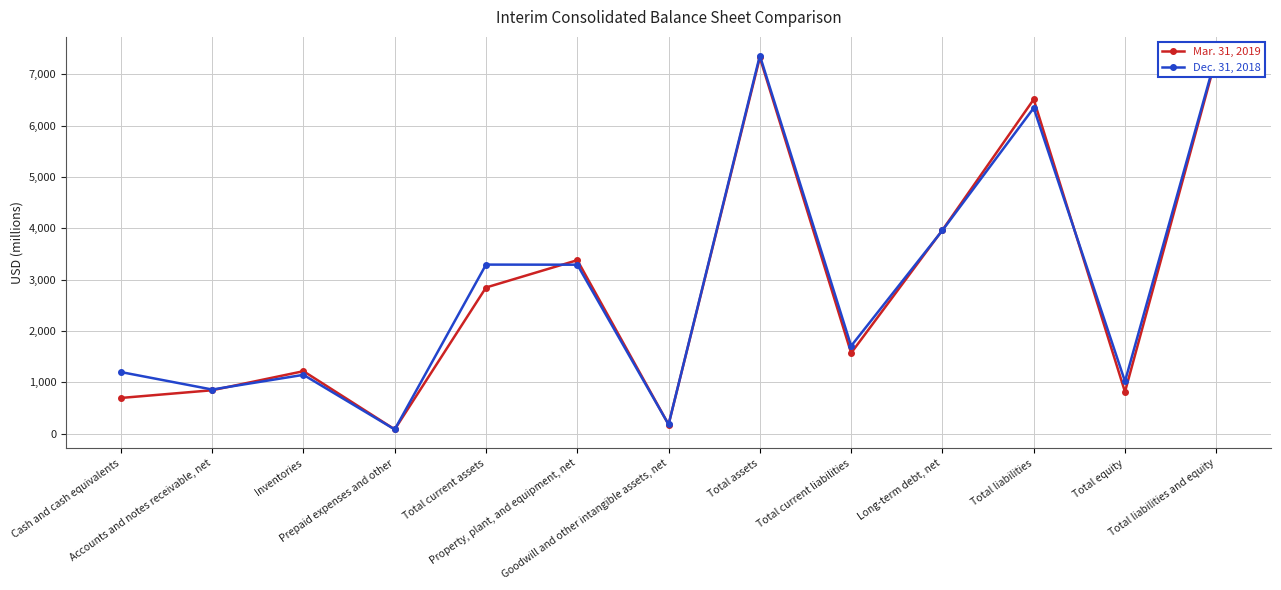

Which series has the largest range (max minus min)?

Dec. 31, 2018